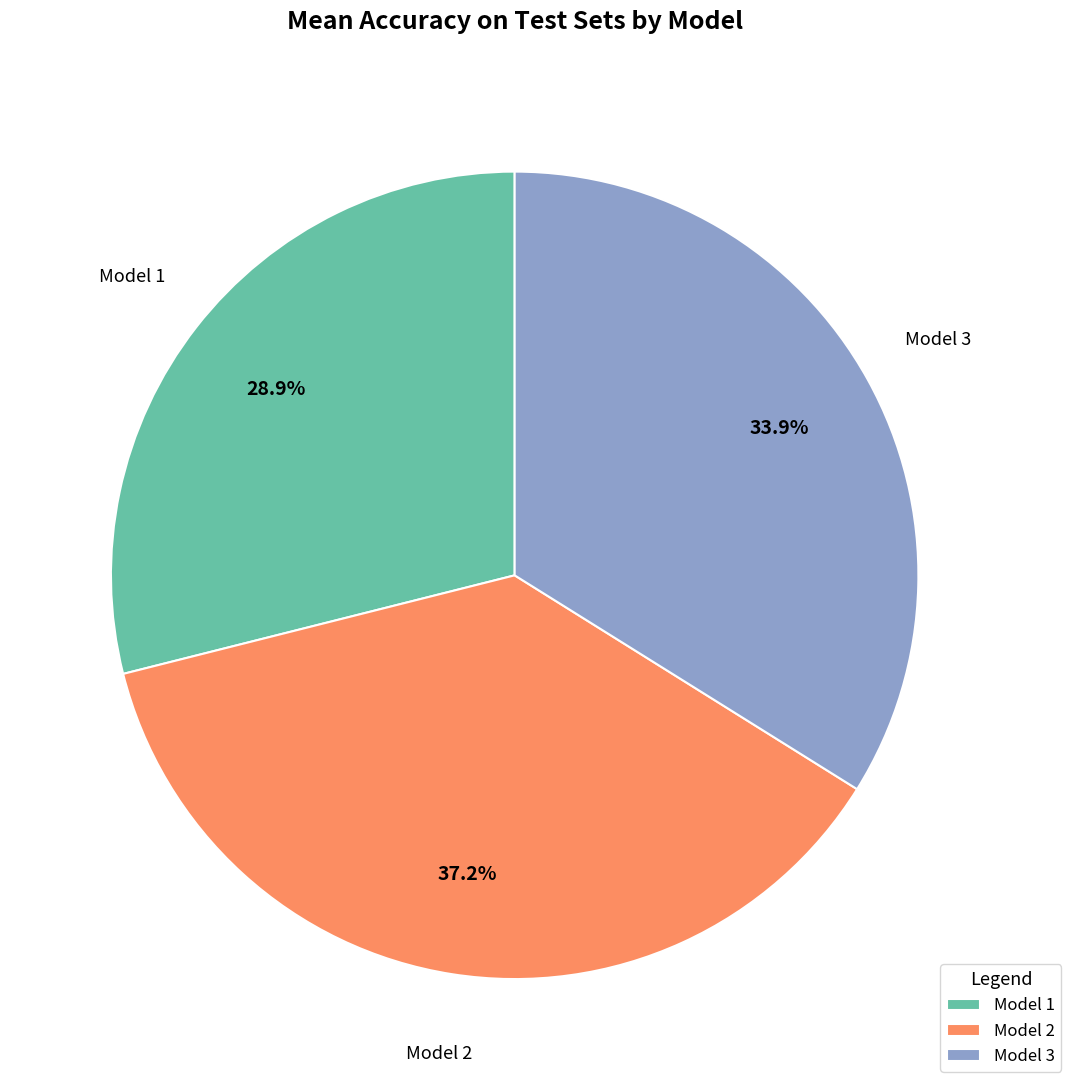

Count the number of slices in the pie.

3